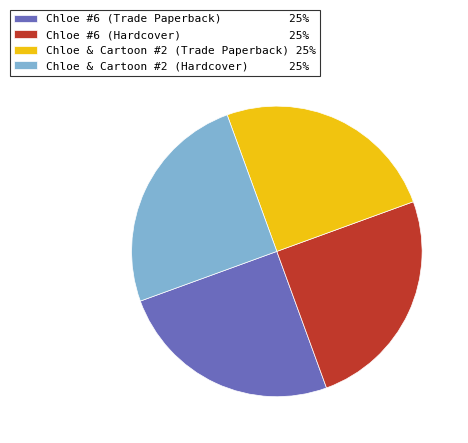

Is it true that Chloe & Cartoon #2 (Trade Paperback) 25% is 34% of the pie?

False